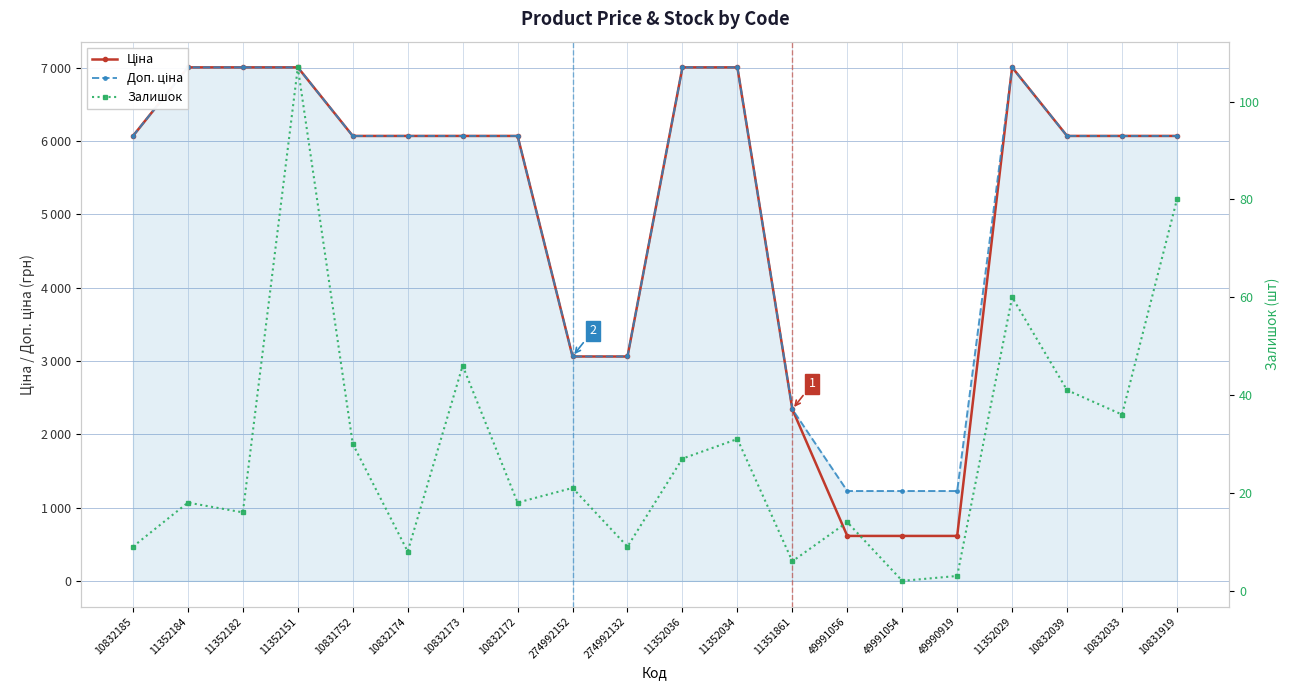

Where is the first local minimum for Залишок?

11352182